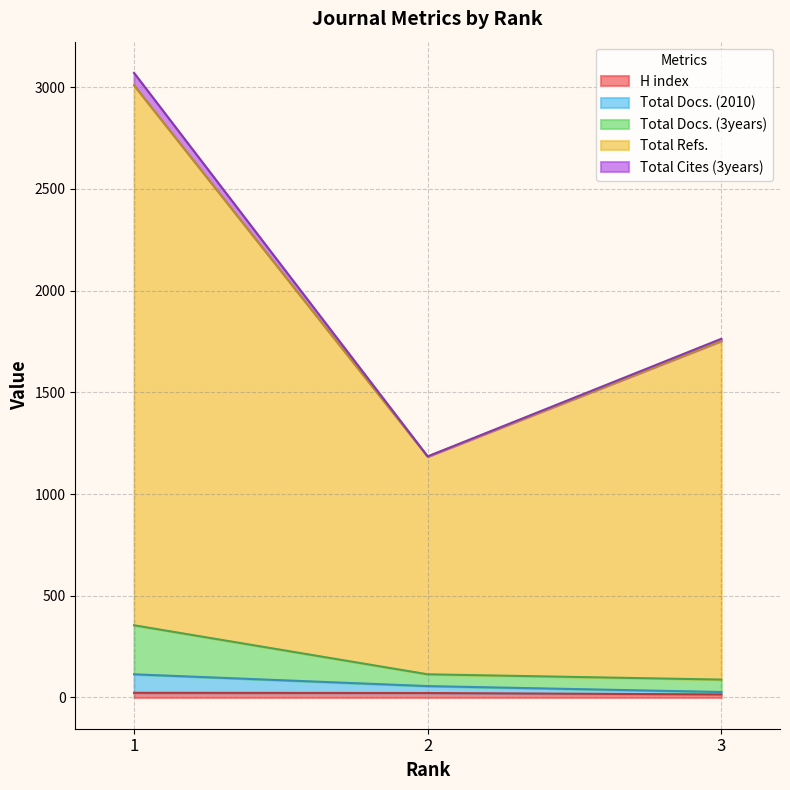

How many lines are shown in the chart?

5